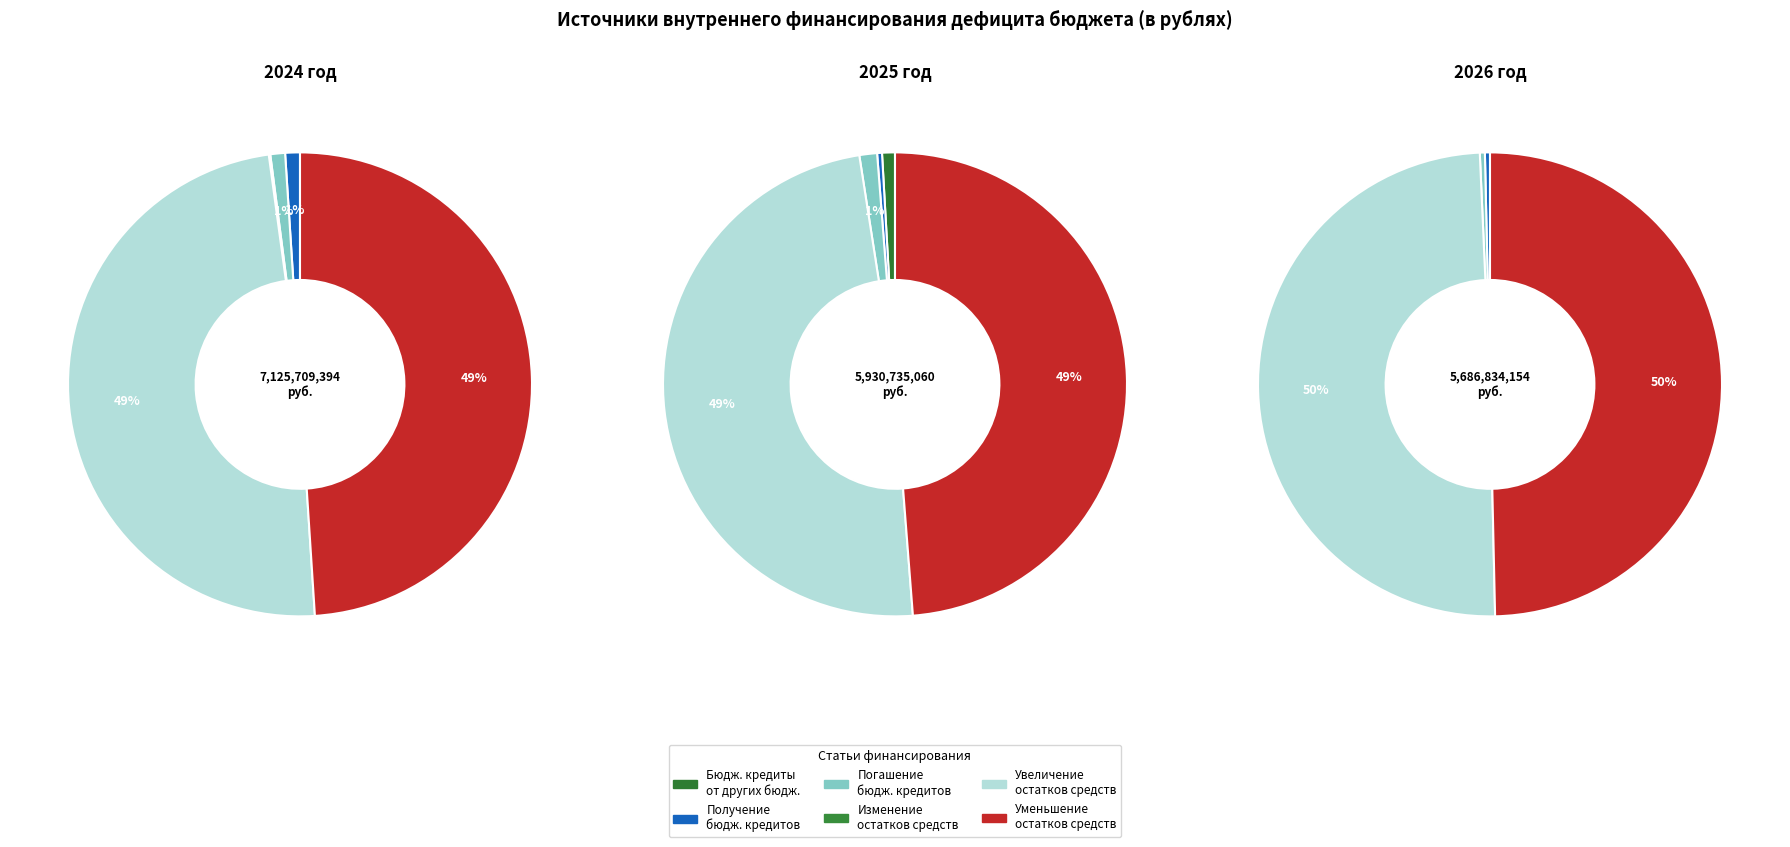

How many segments does this pie chart have?

6